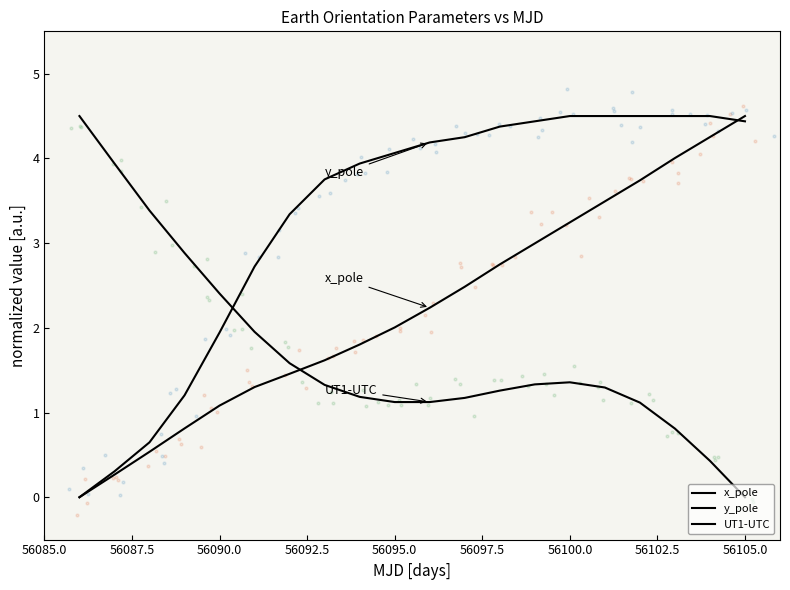

Is the value of x_pole at 56105.0 greater than the value of y_pole at 19?

No